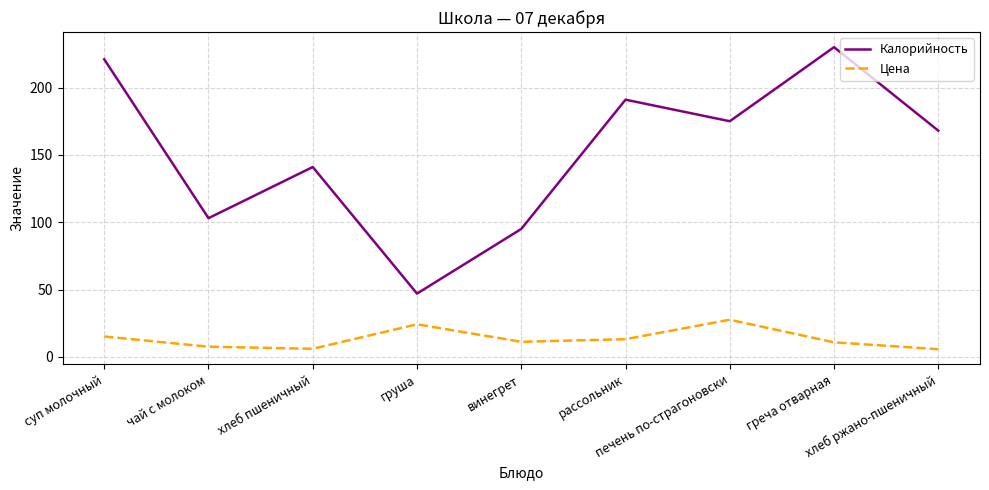

True or false: Калорийность has a value of 175.0 at печень по-страгоновски.

True